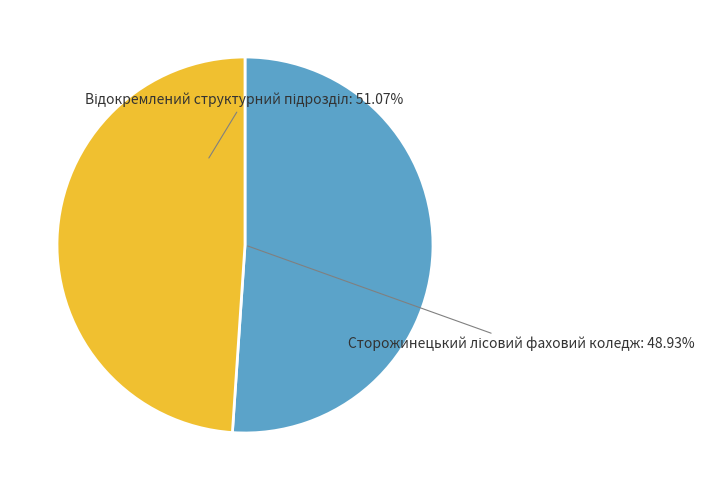

What portion of the pie excludes Відокремлений структурний підрозділ закладу освіти?

48.9%